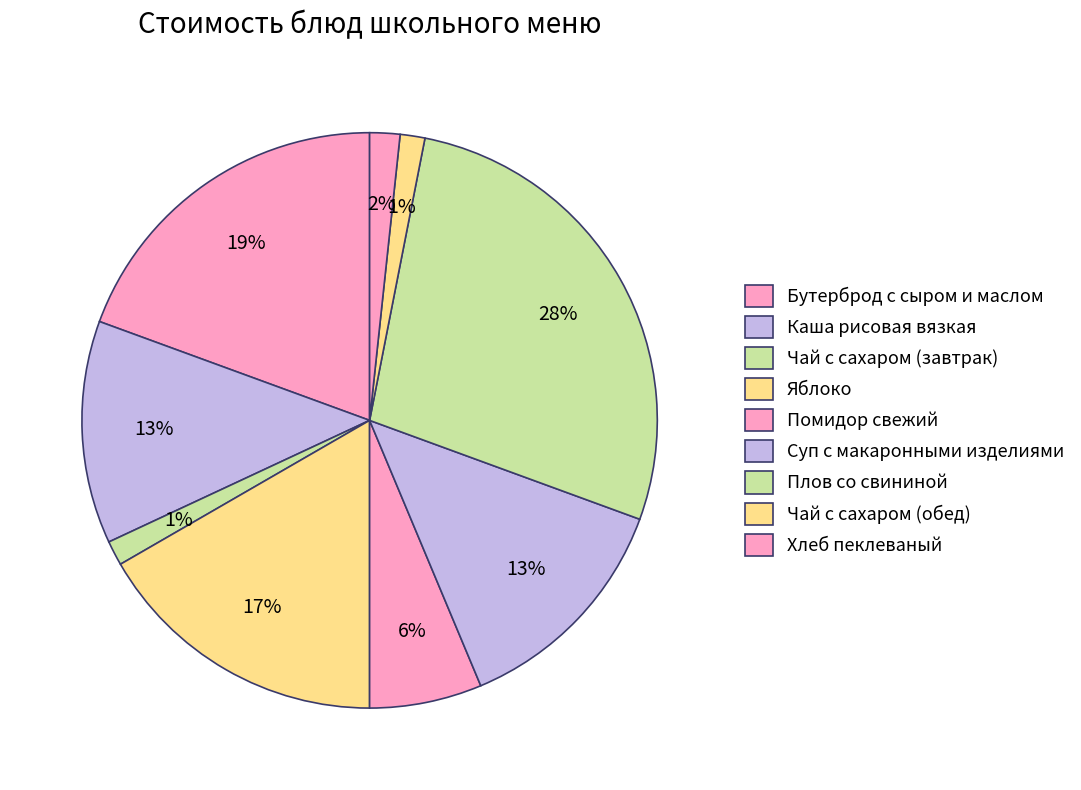

How many slices are in this pie chart?

9